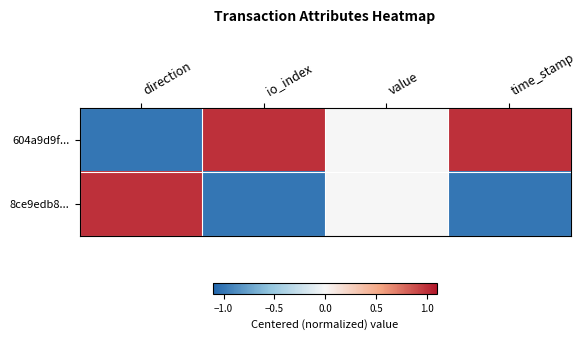

Rank the series by their maximum value, from highest to lowest.

604a9d9f..., 8ce9edb8...